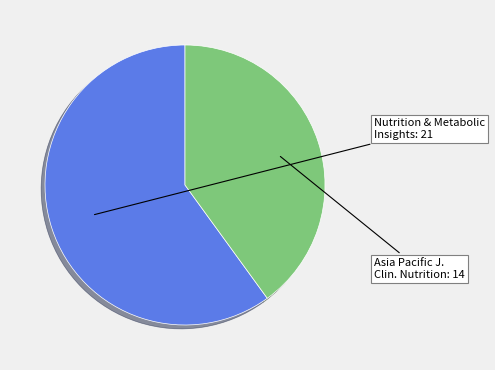

True or false: Nutrition & Metabolic Insights accounts for 60% of the total.

True